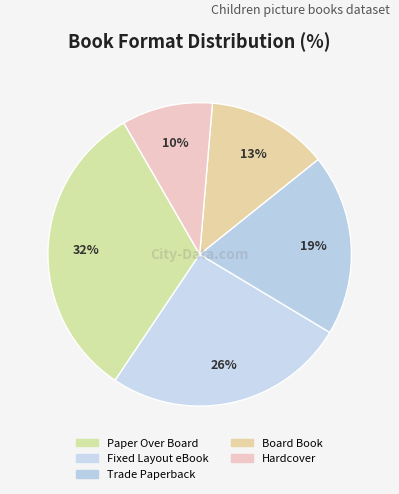

The Hardcover slice represents 10% of the pie. True or false?

True